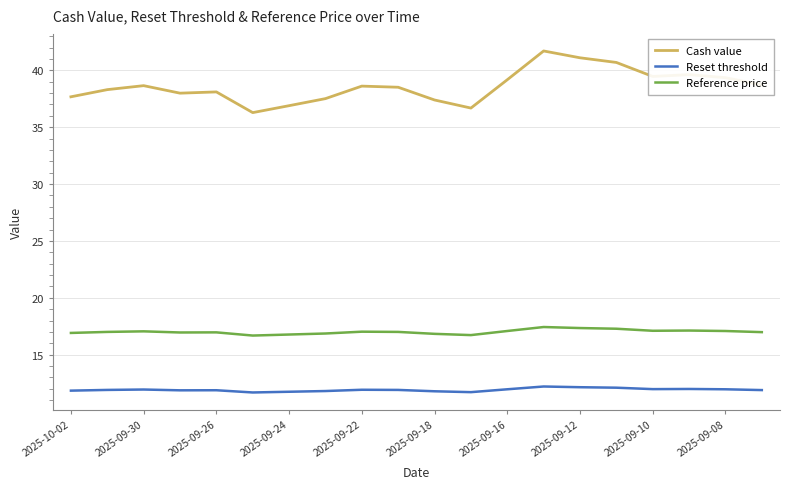

What is the lowest value of the Reset threshold series?

11.7